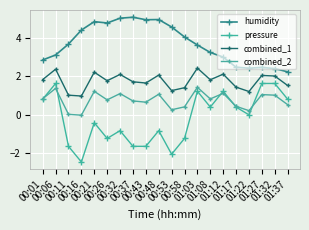

What is the sum of the combined_1 values at 00:53 and 01:22?

2.5